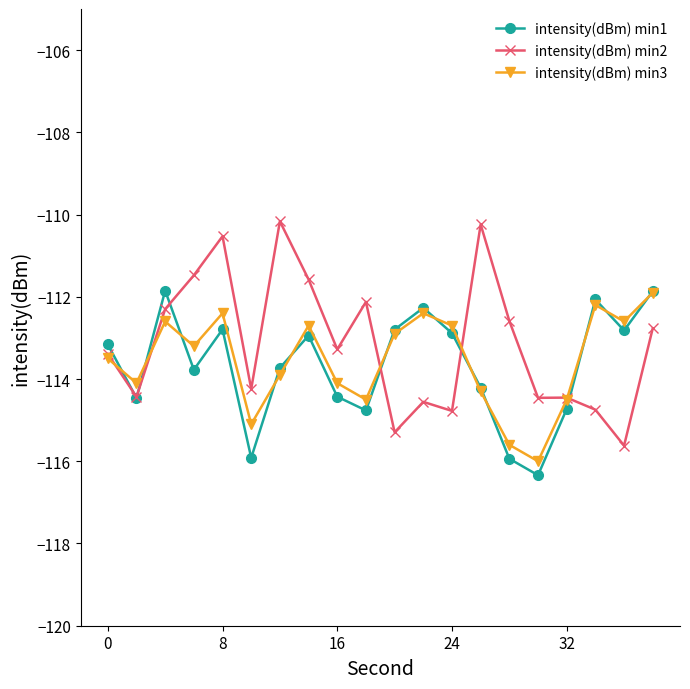

At how many categories does at least one series exceed -111?

3